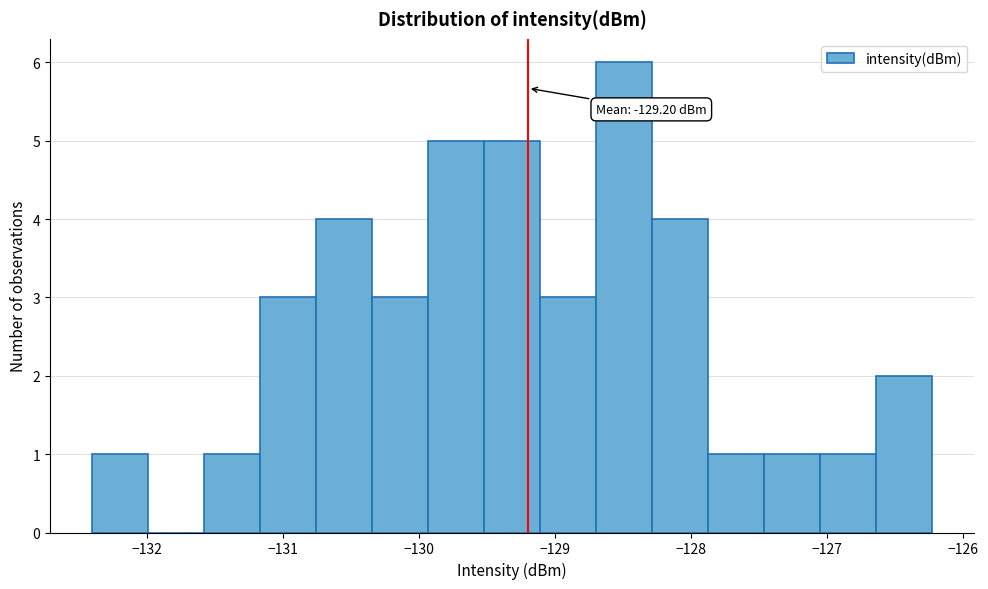

Which range on the x-axis has the tallest bar?

-128.7 to -128.3